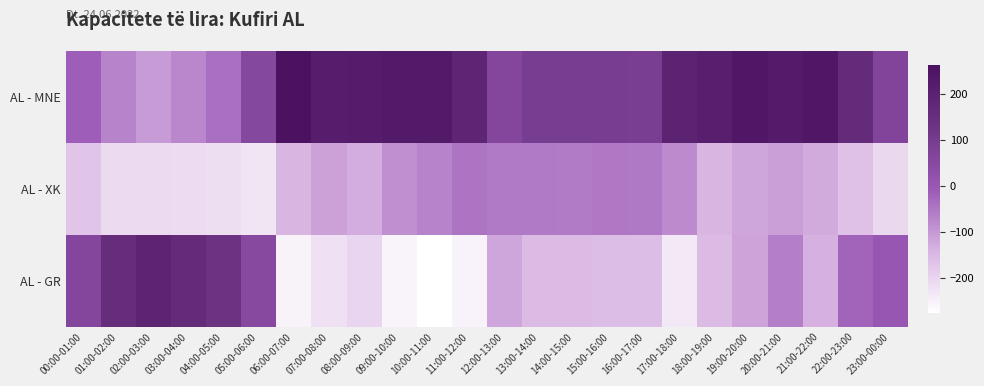

At which category is the sum across all series the highest?

20:00-21:00